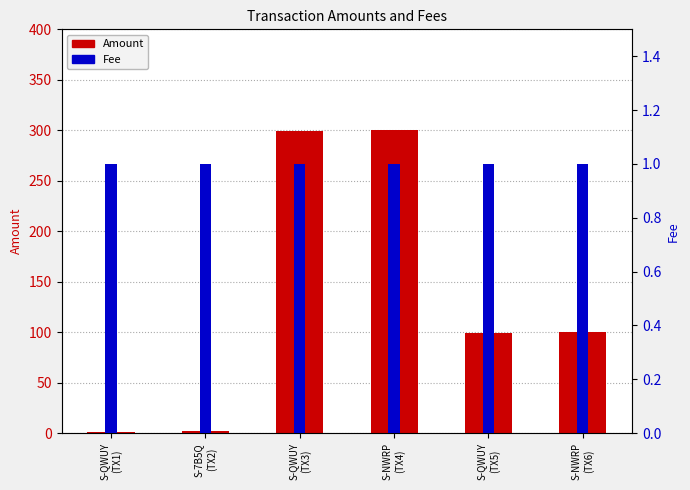

How many data points in Fee are above 1?

1